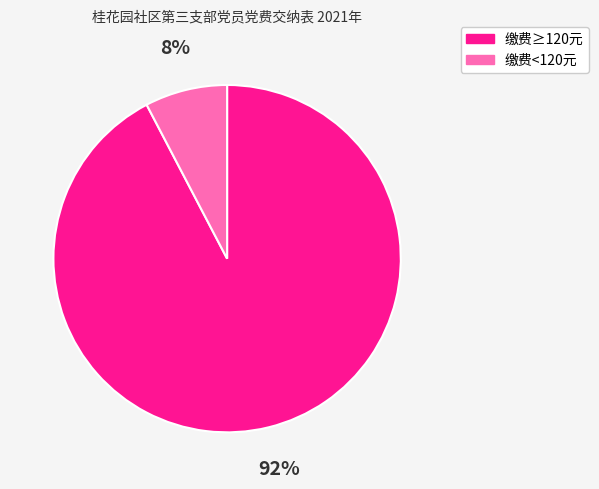

To the nearest percent, what is the average slice percentage?

50%